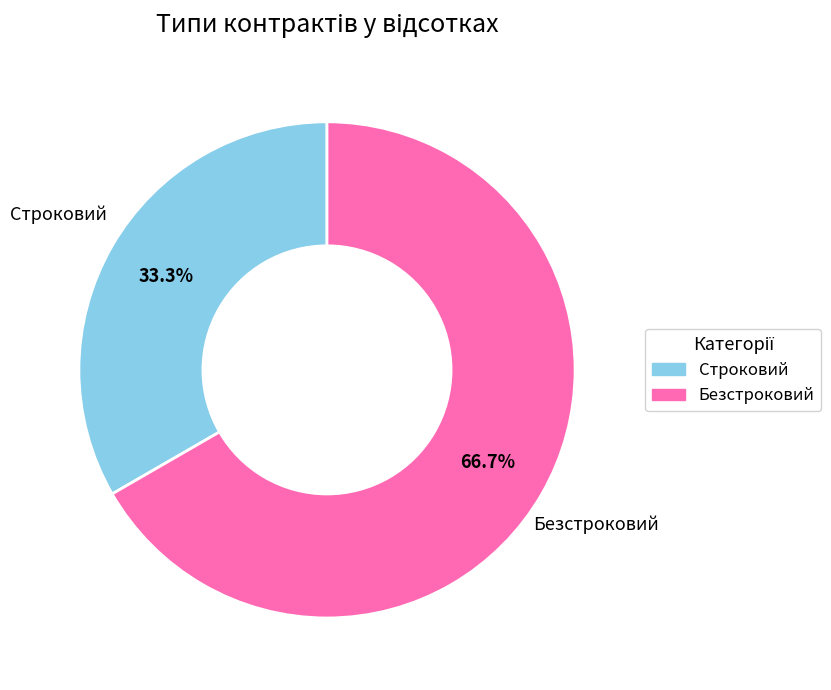

Is there any slice that represents more than half of the pie?

Yes